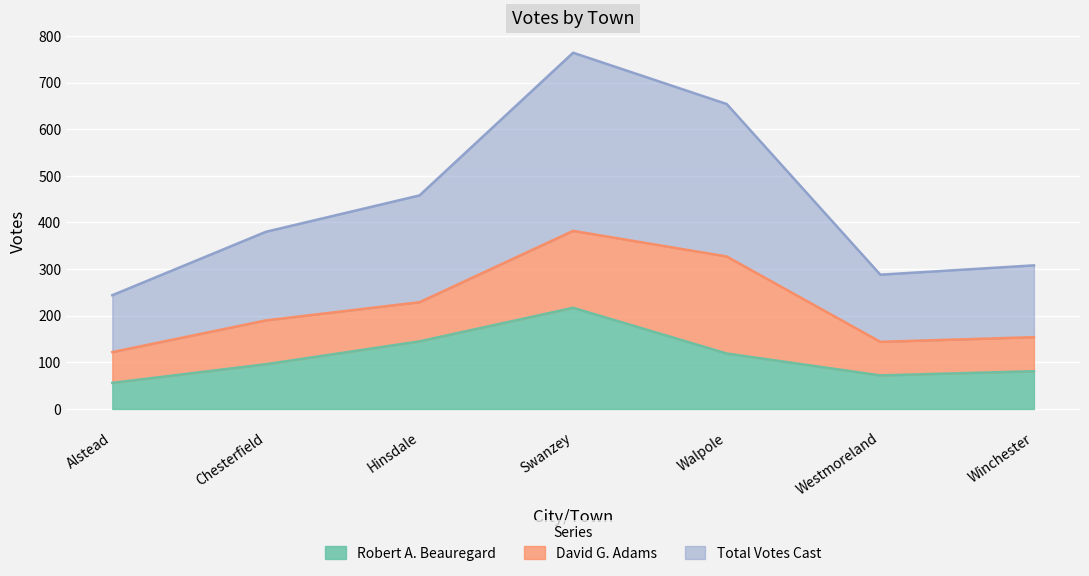

Is it true that Robert A. Beauregard equals 333 at Swanzey?

False